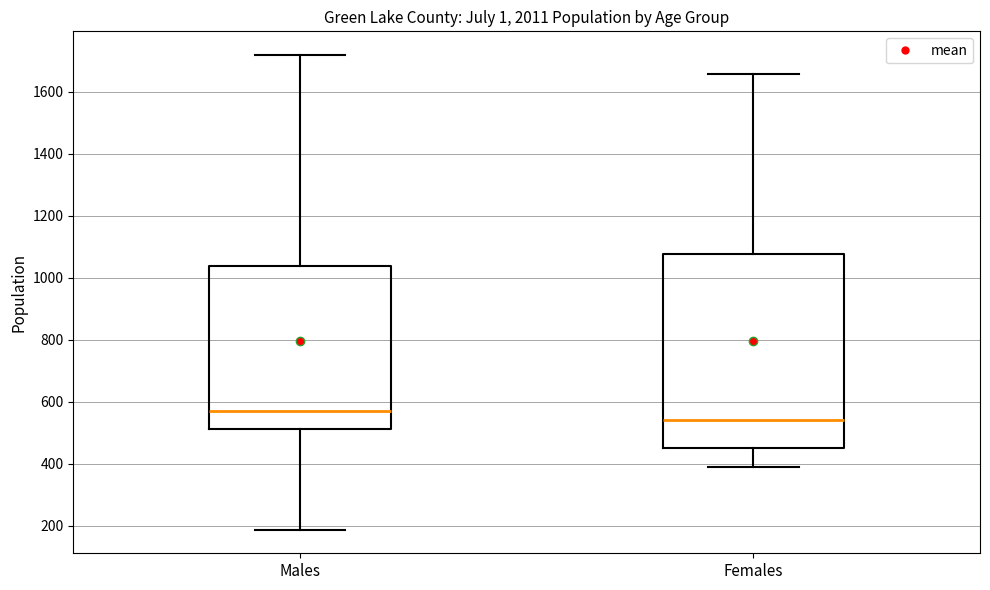

Which box is the tallest, from its lower edge to its upper edge?

Females